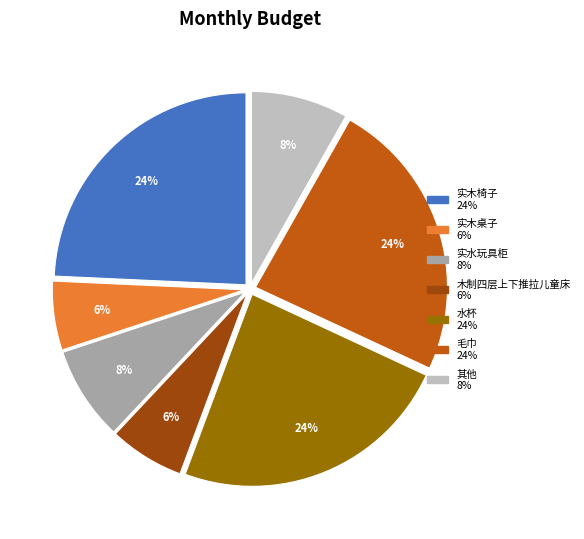

To the nearest percent, what is the average slice percentage?

14%